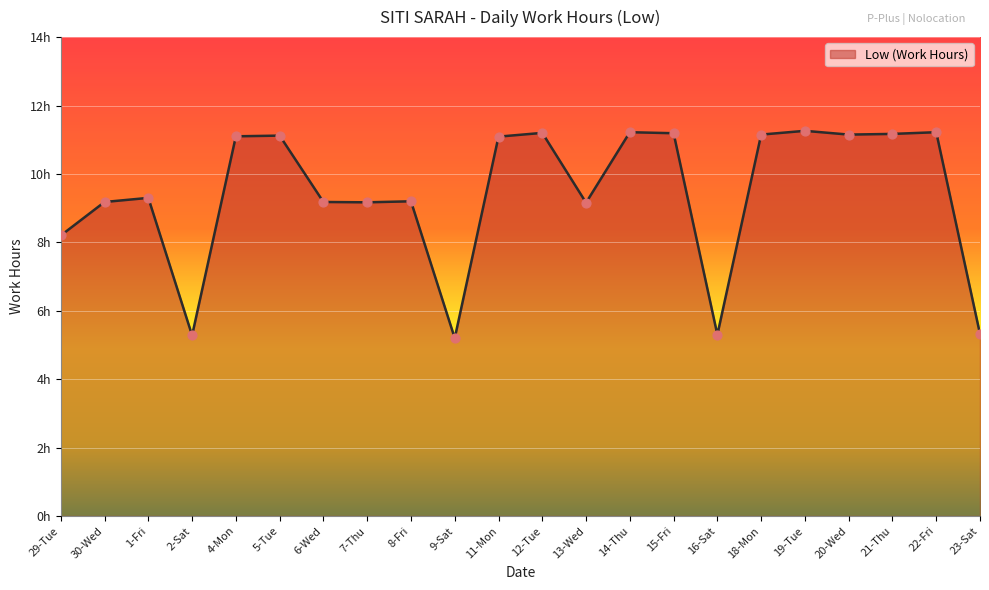

Approximately how many times larger is the value at 4-Mon compared to 7-Thu?

1.2